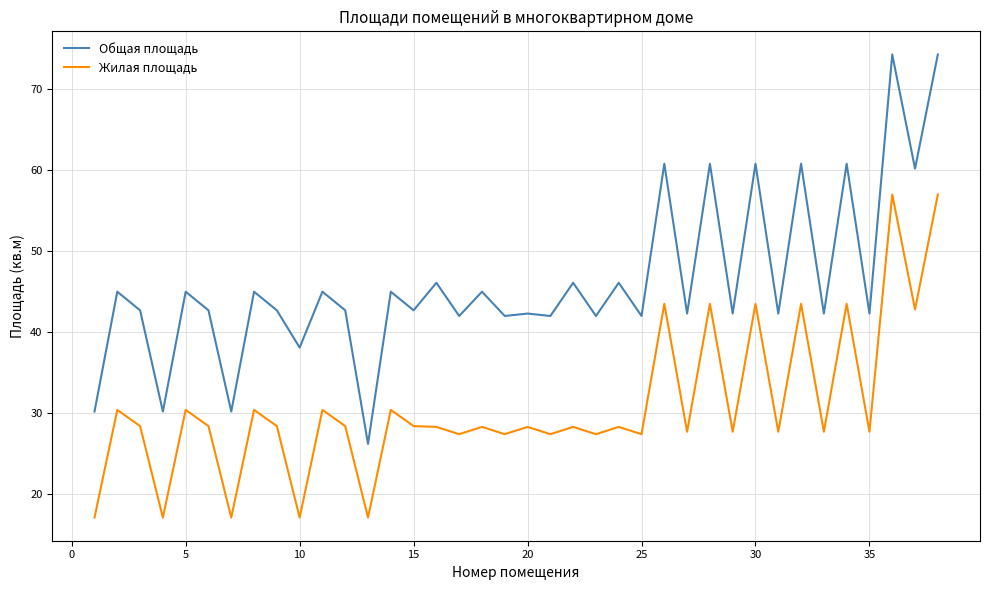

What is the difference between the maximum and minimum values in the Жилая площадь series?

39.9